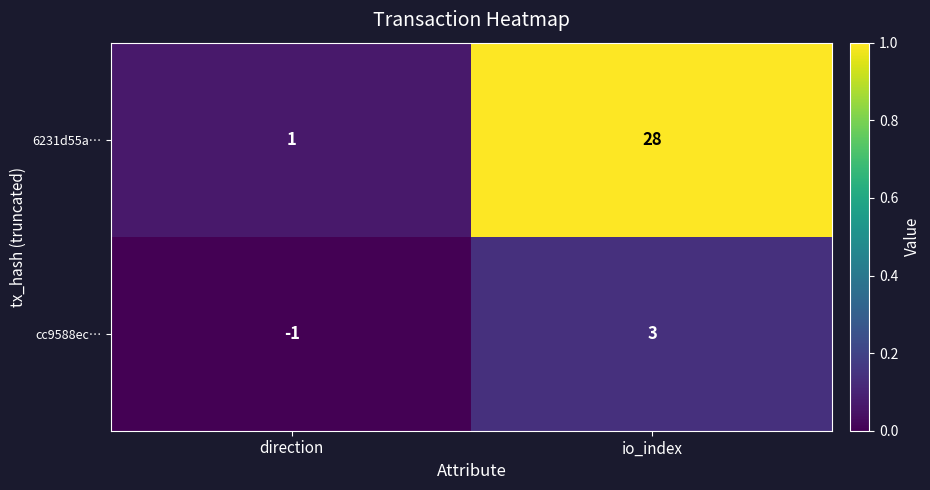

What is the sum of all 6231d55a… values?

29